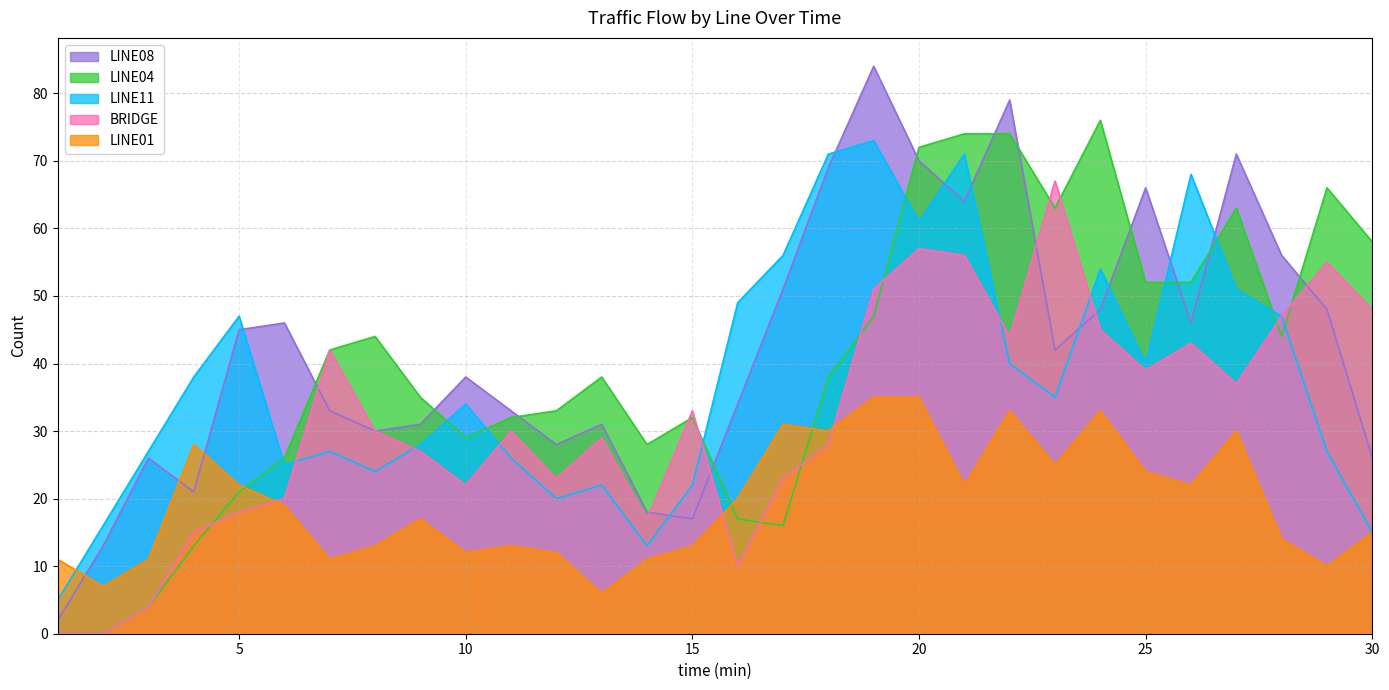

Is the value of BRIDGE at 23 greater than the value of LINE08 at 26?

Yes